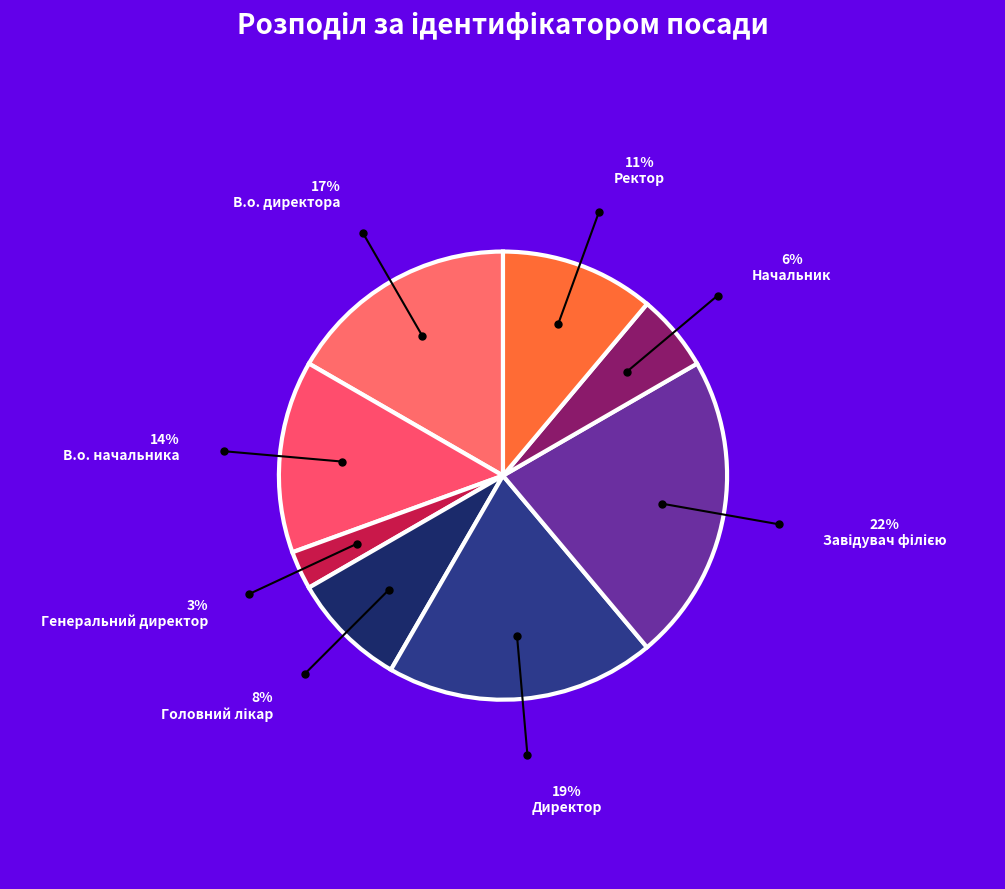

To the nearest percent, what is the average slice percentage?

12%